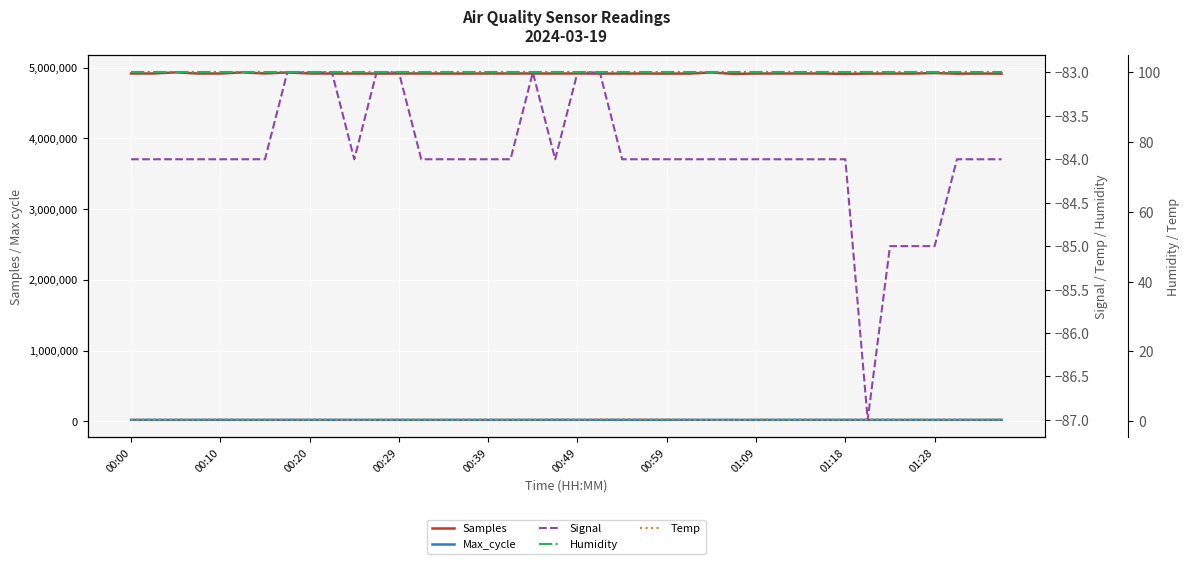

At which category does Temp reach its first local peak?

00:10